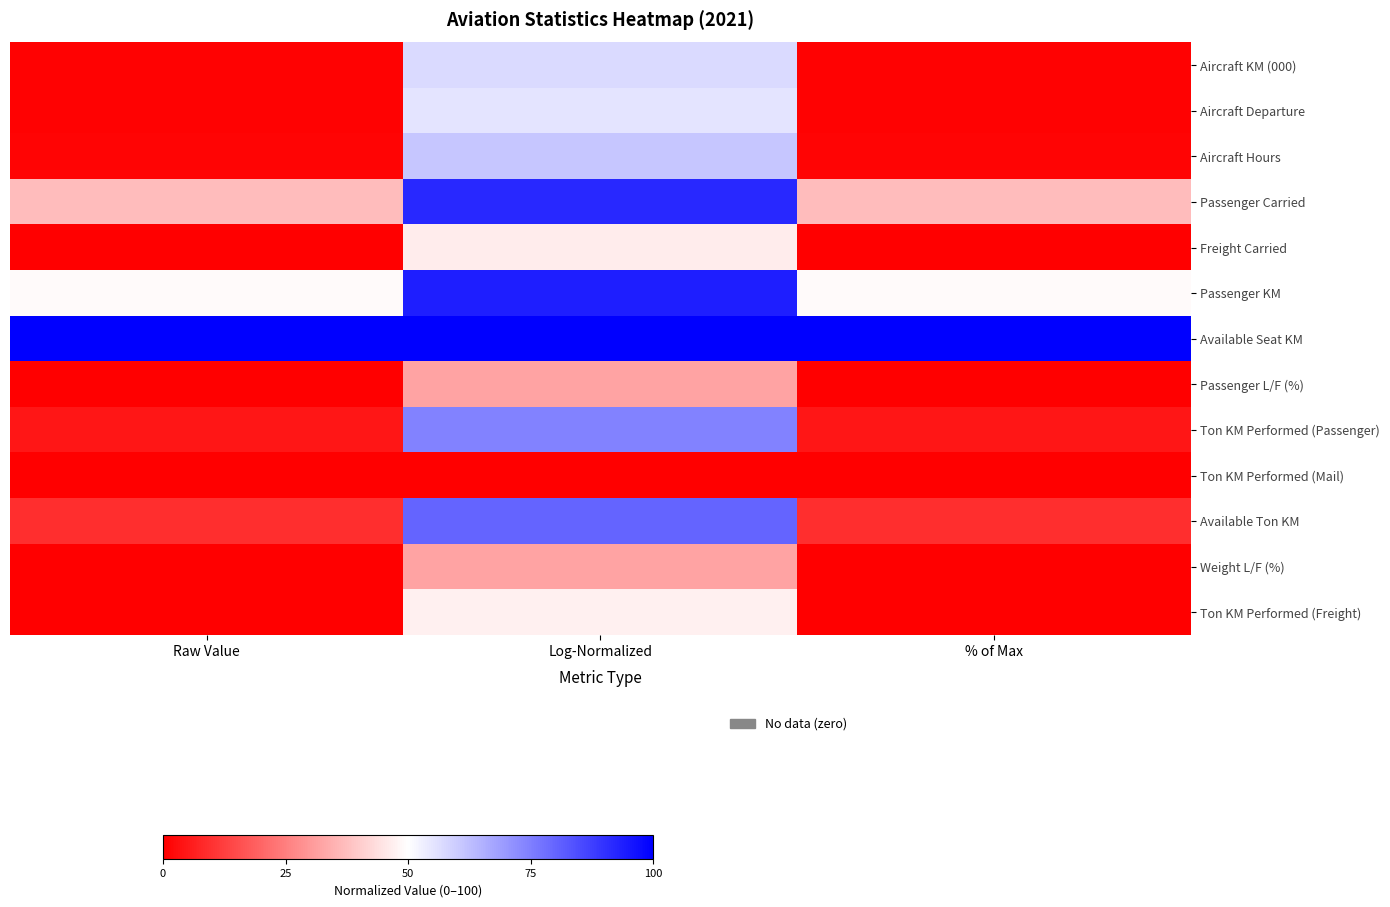

Count the number of data series in this chart.

13